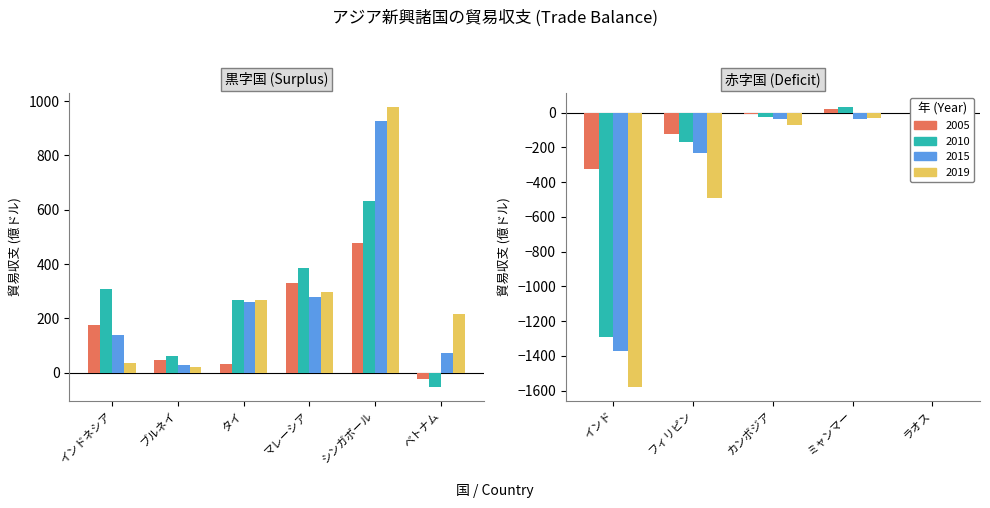

What is the difference between the maximum and second lowest values in the 2010 series?

800.9